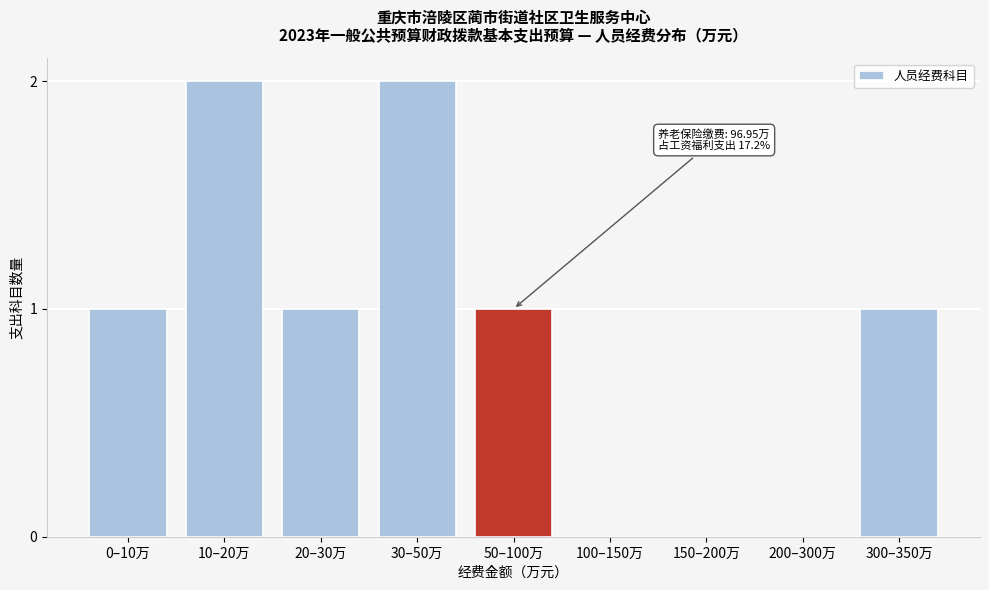

Reading left to right, extract all data points from this chart.

0–10万=1	10–20万=2	20–30万=1	30–50万=2	50–100万=1	100–150万=0	150–200万=0	200–300万=0	300–350万=1